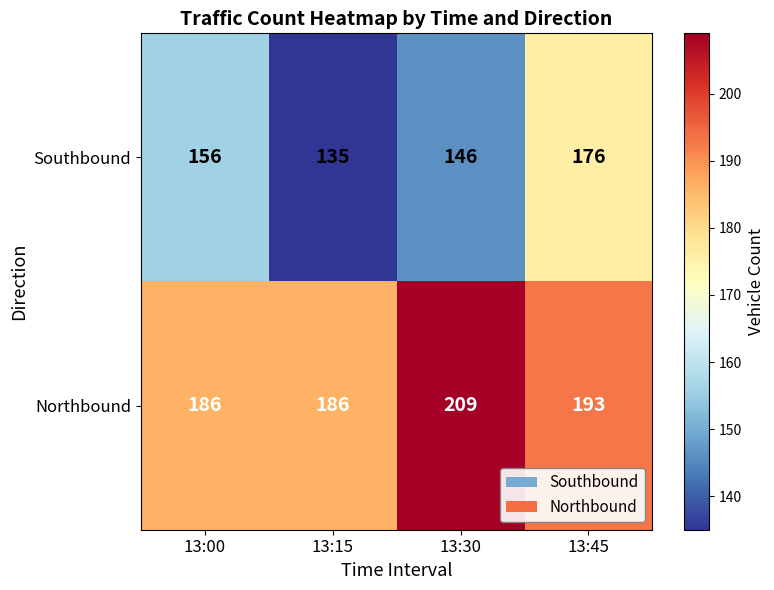

Reading left to right, list all the values displayed in this chart.

Southbound: 13:00=156	13:15=135	13:30=146	13:45=176
Northbound: 13:00=186	13:15=186	13:30=209	13:45=193